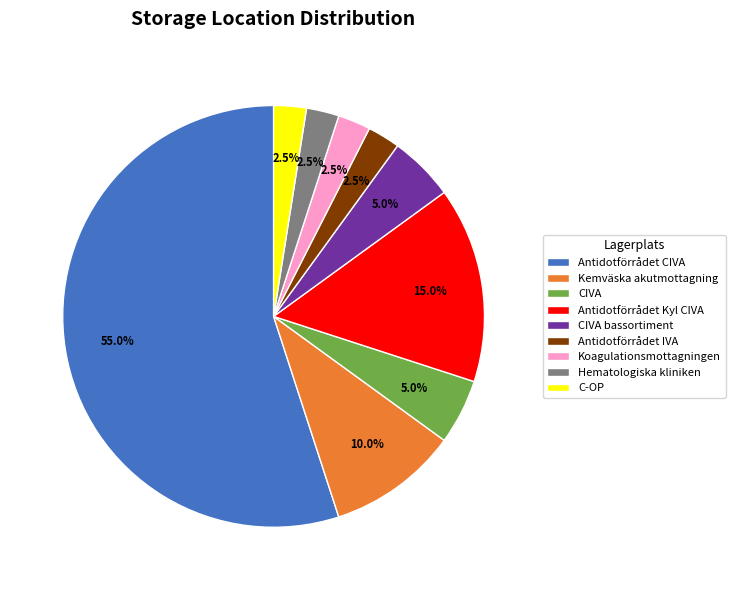

Which has a higher value, CIVA bassortiment or Antidotförrådet CIVA?

Antidotförrådet CIVA